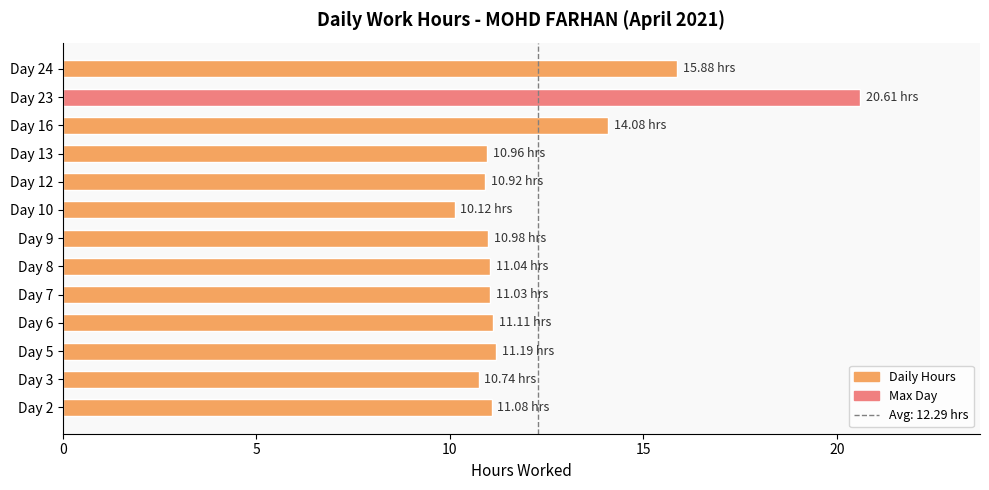

Which category has the highest value across all series?

Day 23